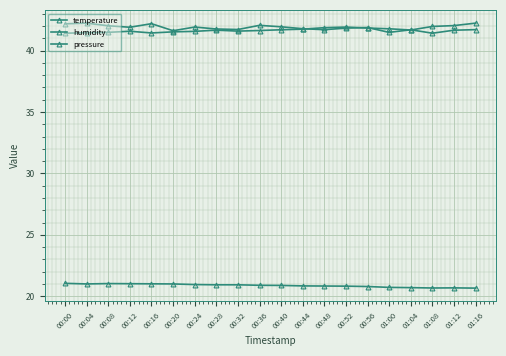

Reading right to left, transcribe all the data shown in this chart.

temperature: 20.7	20.7	20.7	20.7	20.7	20.8	20.8	20.8	20.8	20.9	20.9	20.9	20.9	20.9	21.0	21.0	21.0	21.0	21.0	21.1
humidity: 42.2	42.0	42.0	41.7	41.8	41.8	41.9	41.9	41.8	41.7	41.6	41.6	41.7	41.6	41.5	41.4	41.6	41.5	41.5	41.4
pressure: 41.7	41.7	41.4	41.7	41.5	41.9	41.8	41.7	41.8	41.9	42.1	41.7	41.8	41.9	41.6	42.2	41.9	42.0	42.2	42.2